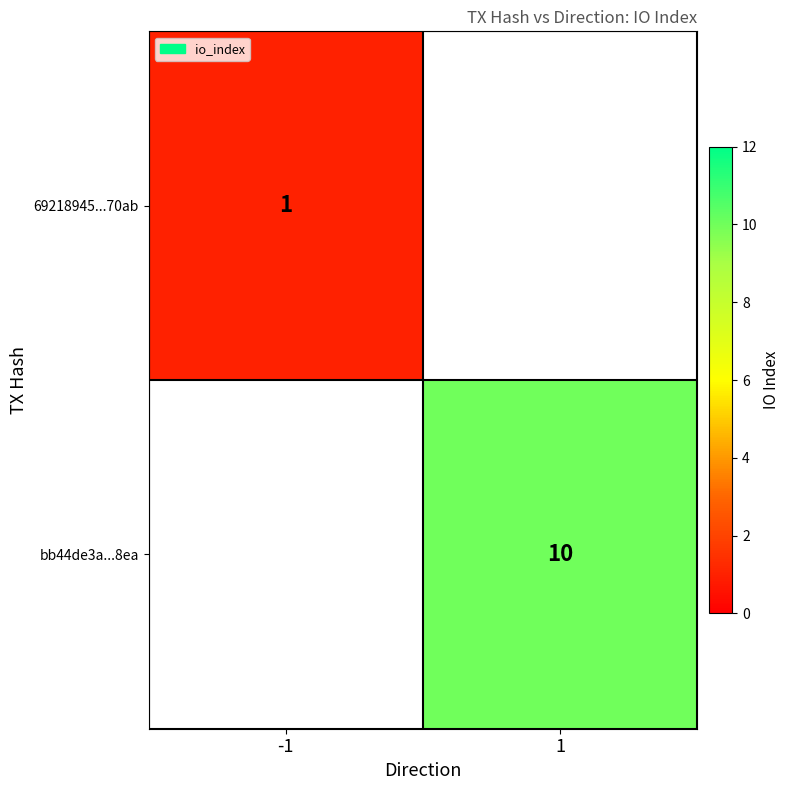

The 69218945...70ab series shows 1 at -1. True or false?

True